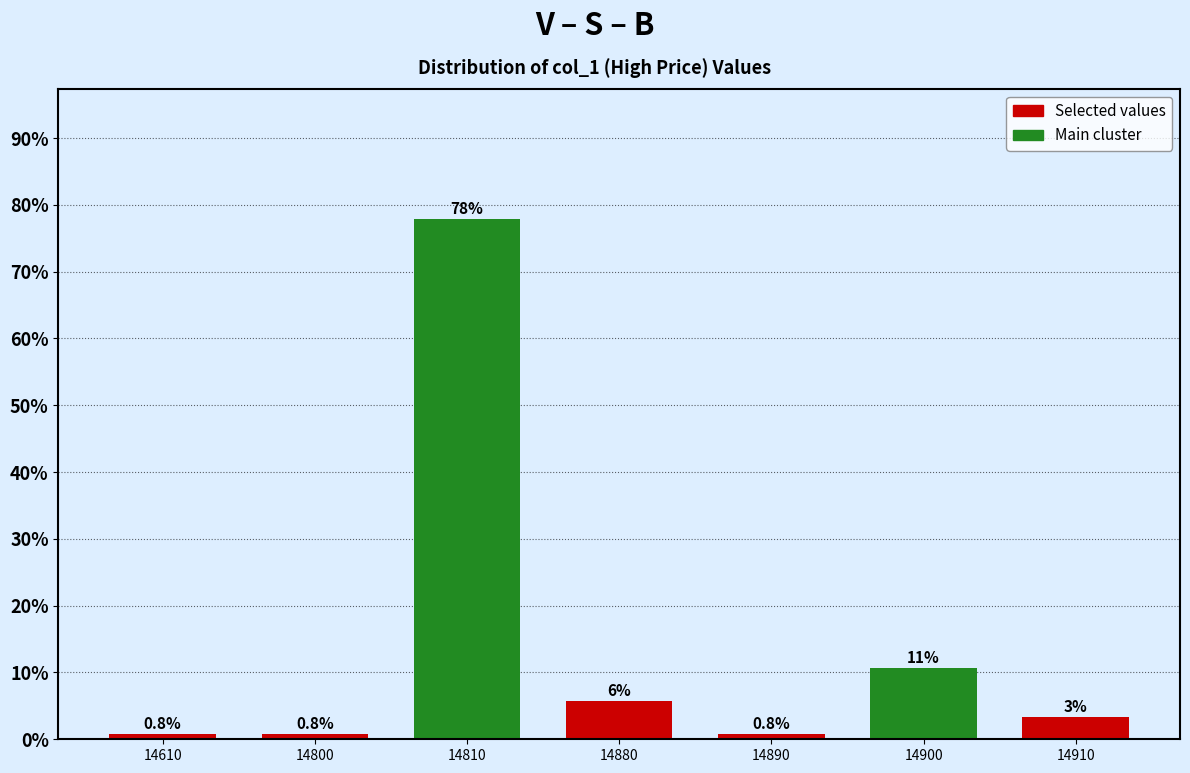

Which category has the highest value across all series?

14810